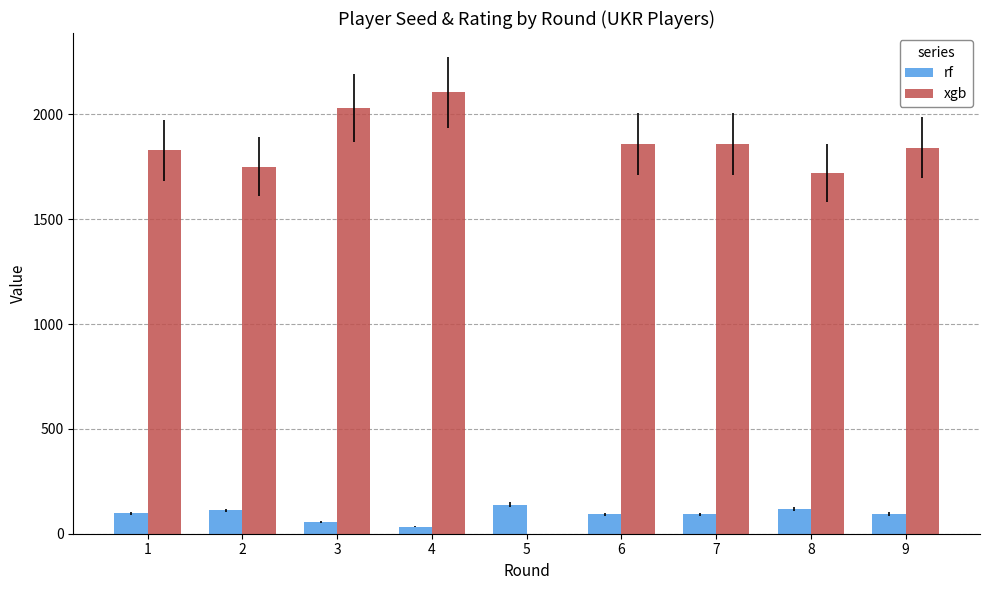

Which series has the largest total across all categories?

xgb